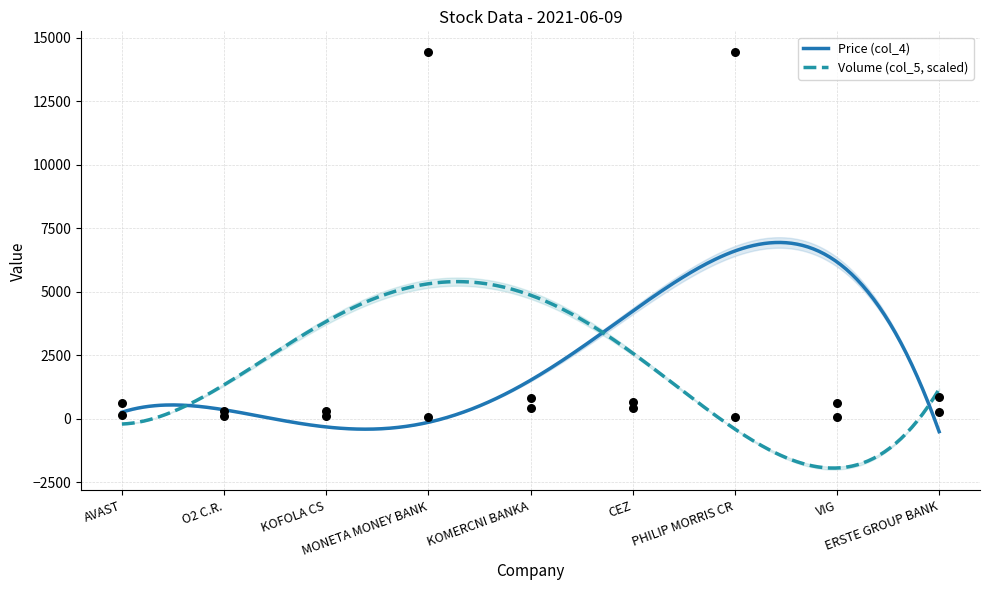

Which series has the widest spread of Y values?

Price (col_4)